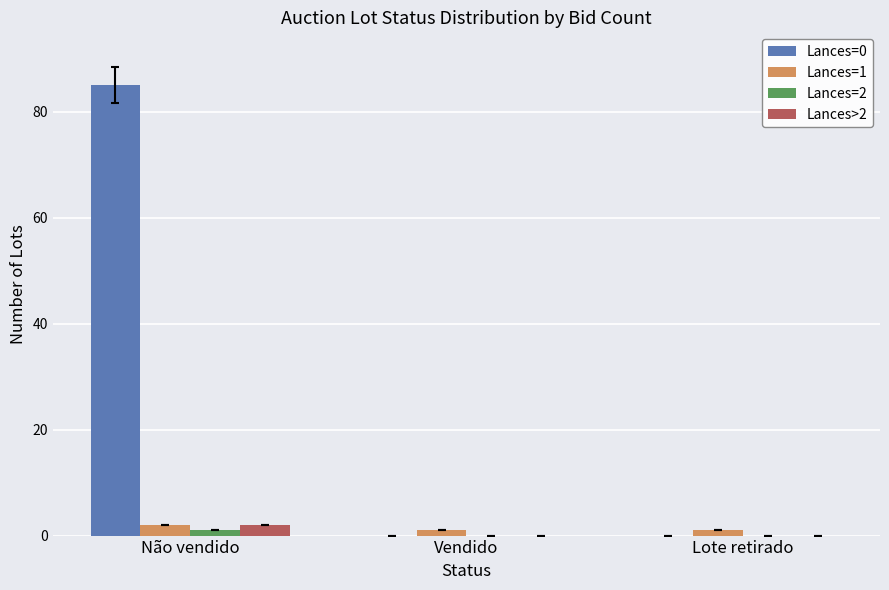

Which label corresponds to the largest value in the chart?

Não vendido